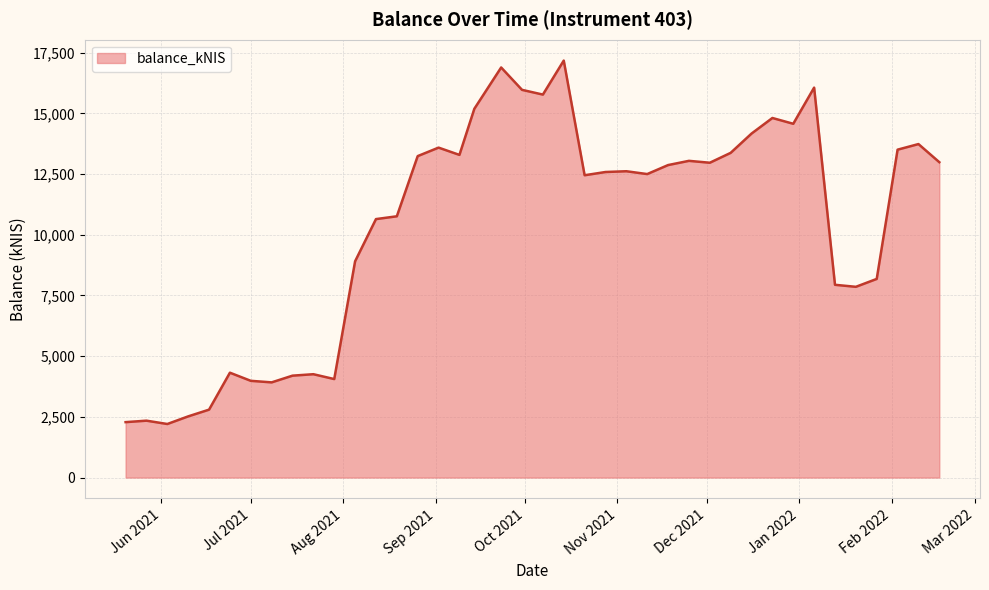

What is the difference between the maximum and minimum values?

14969.2